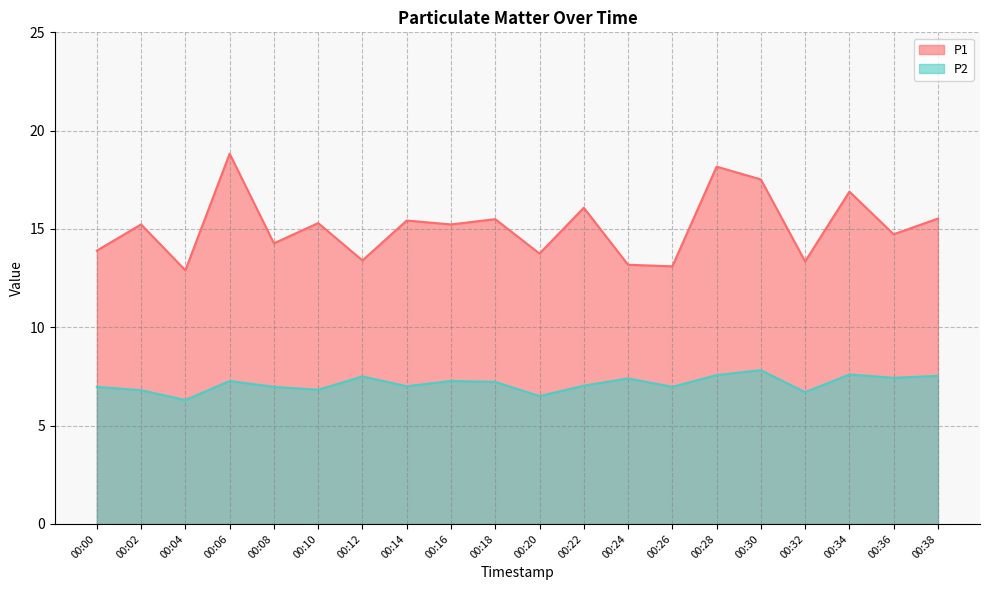

What are all the series names shown in the legend?

P1, P2